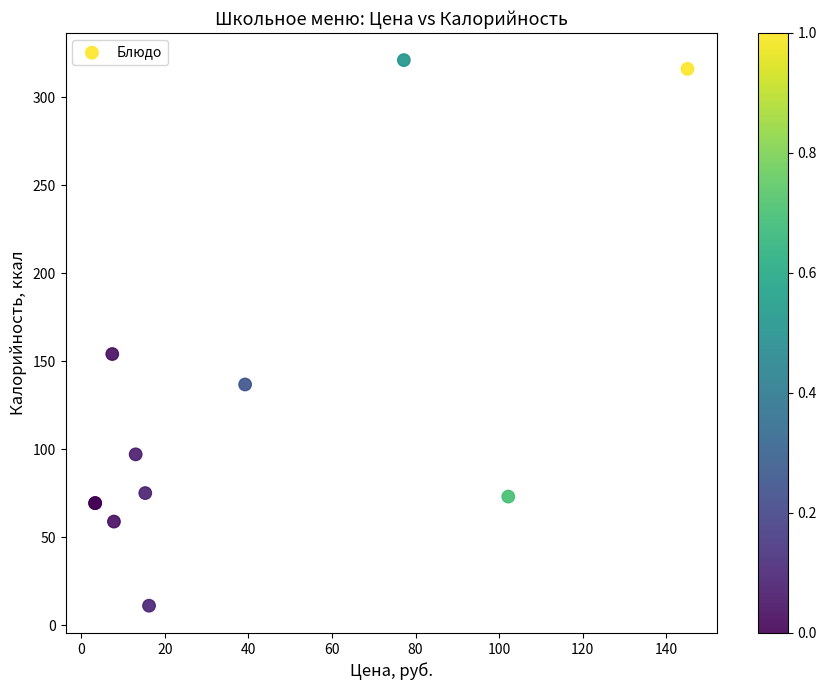

What Y value in the scatter plot is closest to 166?

154.0